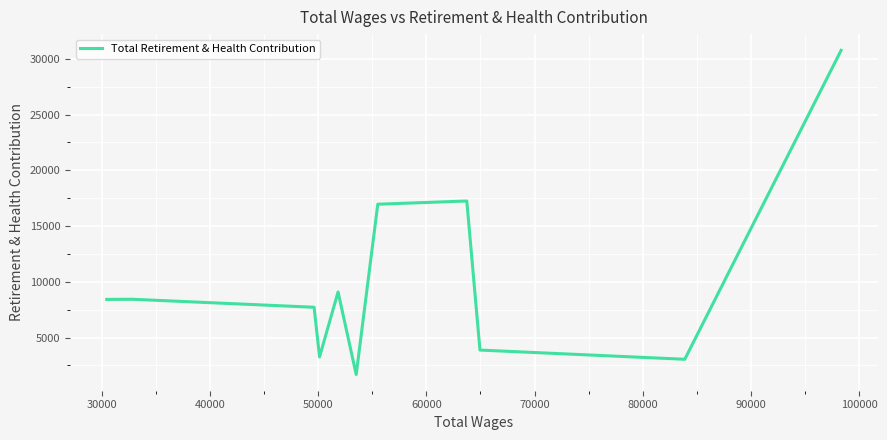

What is the greatest value displayed?

30759